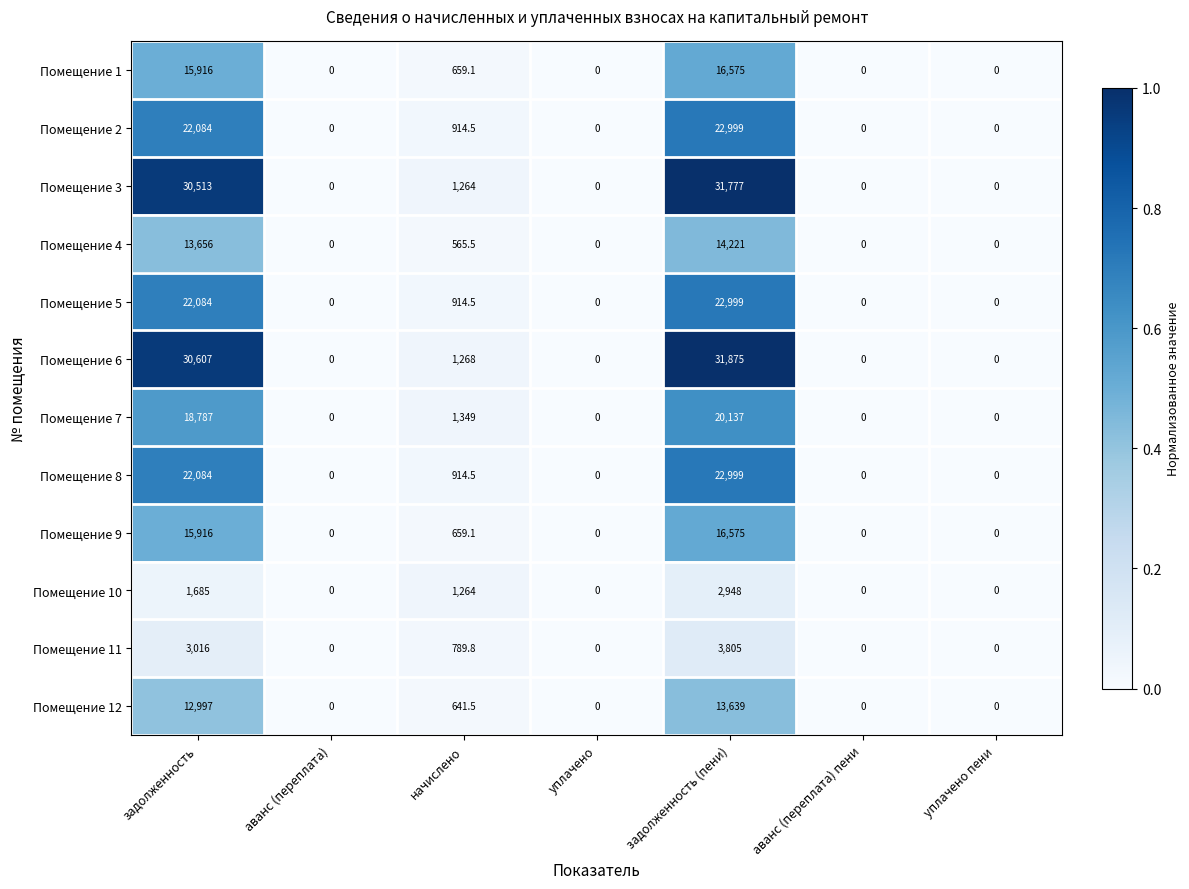

How many values in Помещение 7 are above zero?

3